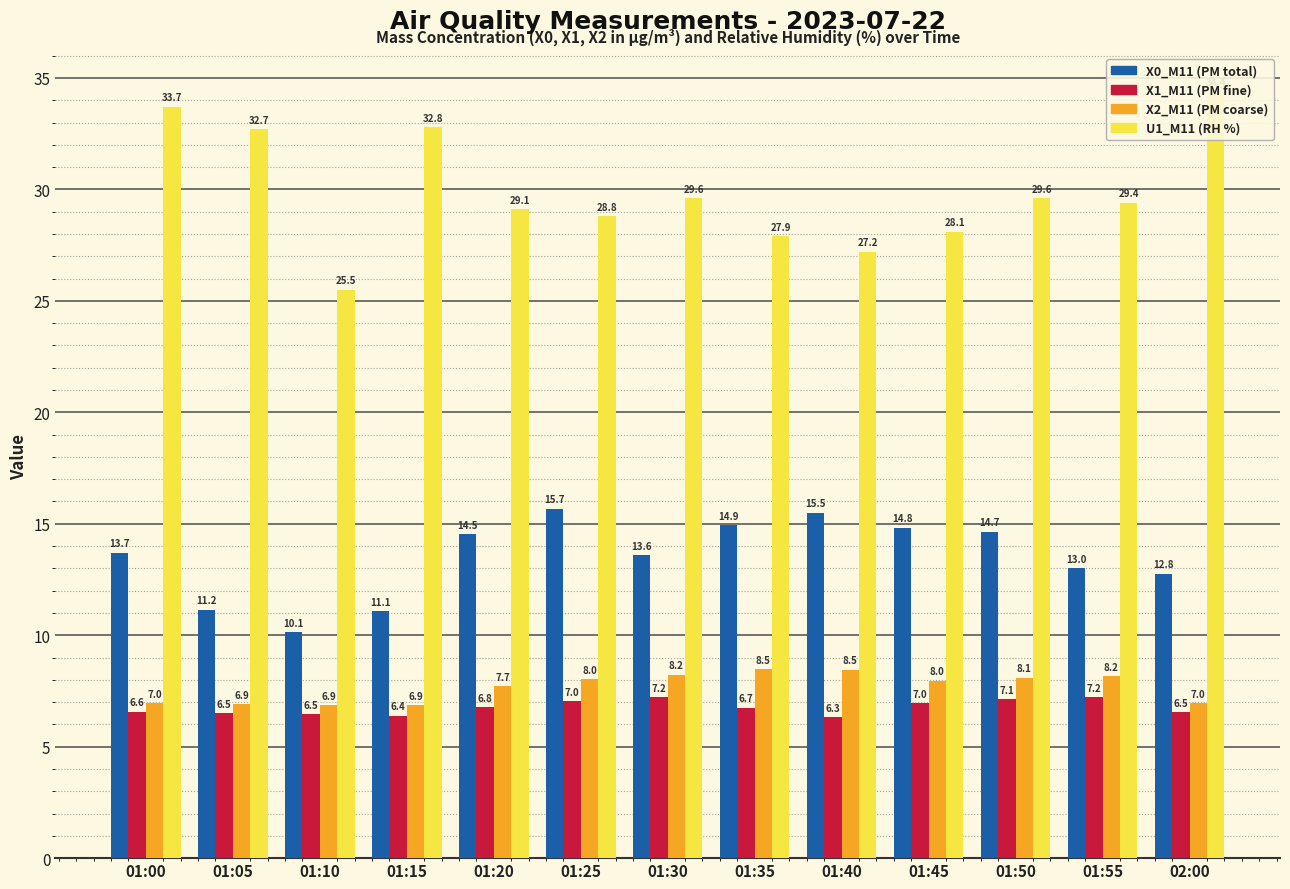

Which category has the lowest value across all series?

01:40